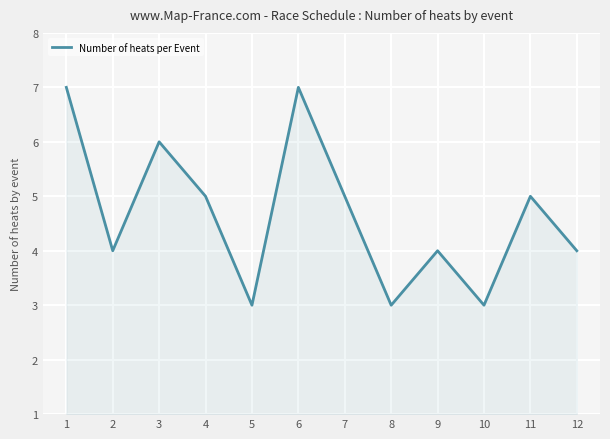

At which category does the data reach its first local valley?

2